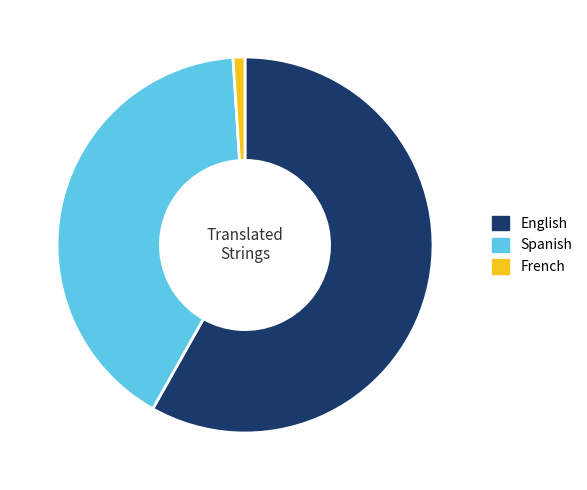

Does English account for over 50% of the chart?

Yes